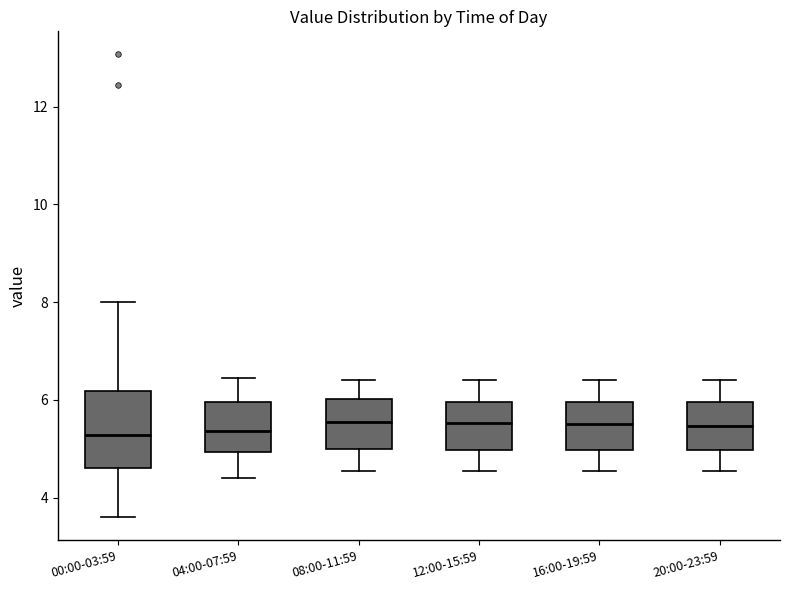

Reading left to right, transcribe this box plot: for each box, give where its median line is, the range the box spans, and where its two whiskers end, as read against the y-axis. The values are not printed on the chart, so give them approximately, as read against the axis.

00:00-03:59: median 5.2, box 4.6 to 6.2, whiskers 3.6 to 8.0
04:00-07:59: median 5.4, box 5.0 to 6.0, whiskers 4.4 to 6.4
08:00-11:59: median 5.6, box 5.0 to 6.0, whiskers 4.6 to 6.4
12:00-15:59: median 5.6, box 5.0 to 6.0, whiskers 4.6 to 6.4
16:00-19:59: median 5.6, box 5.0 to 6.0, whiskers 4.6 to 6.4
20:00-23:59: median 5.4, box 5.0 to 6.0, whiskers 4.6 to 6.4